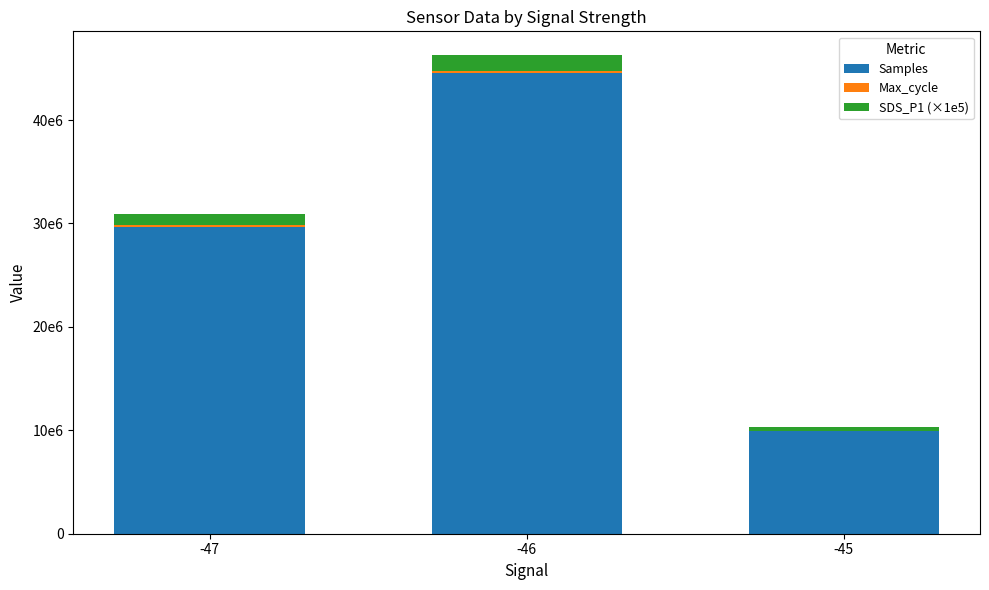

The Max_cycle series shows 185080 at -46. True or false?

True